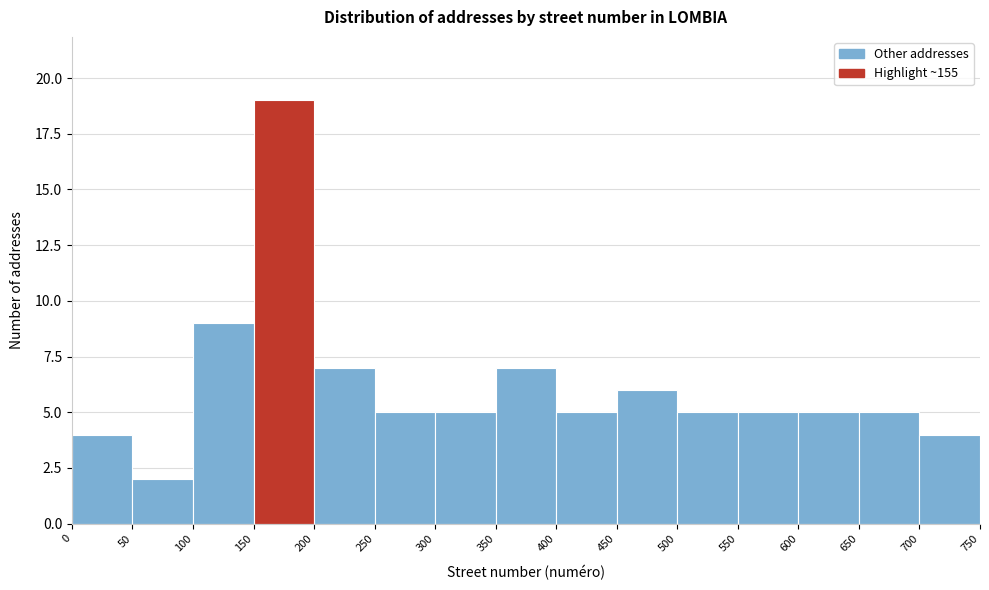

How tall is the bar that spans 450 to 500 on the x-axis? The values are not printed on the chart, so give them approximately, as read against the axis.

6